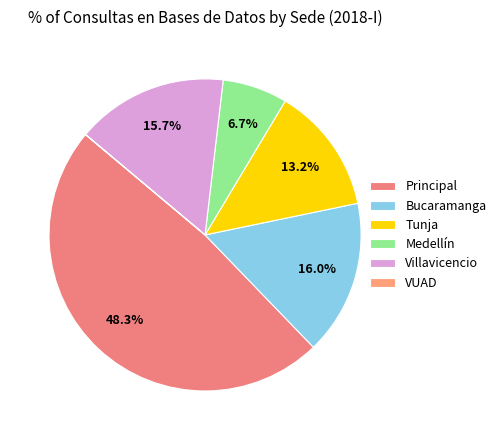

Between Medellín and Tunja, which is larger?

Tunja